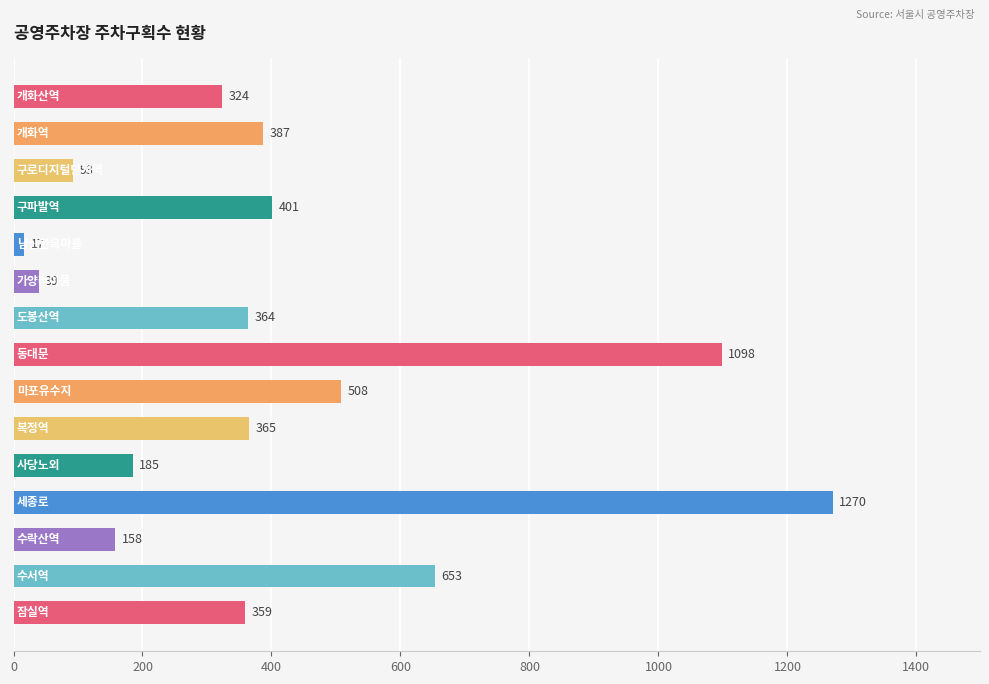

What is the value of the 10th bar from the top?

365